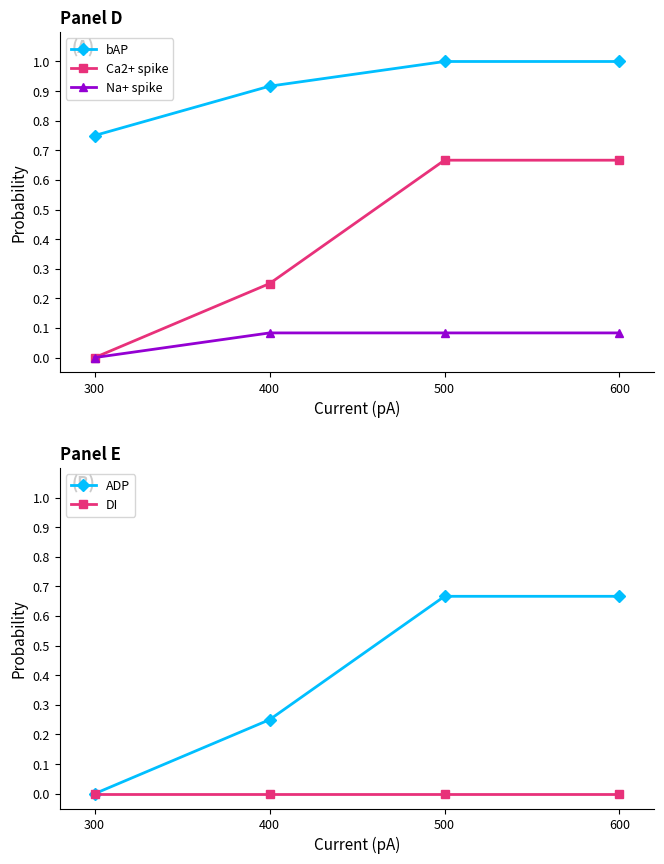

Is this an area chart (filled region under the line)?

No